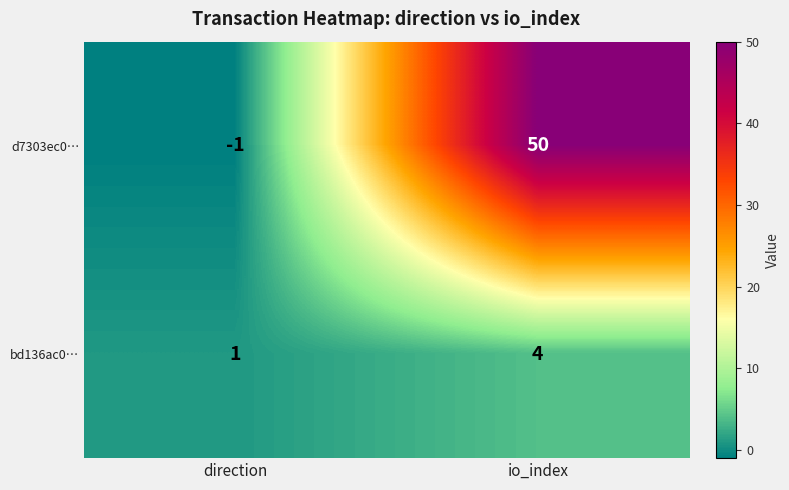

Is it true that d7303ec0… equals 89 at io_index?

False